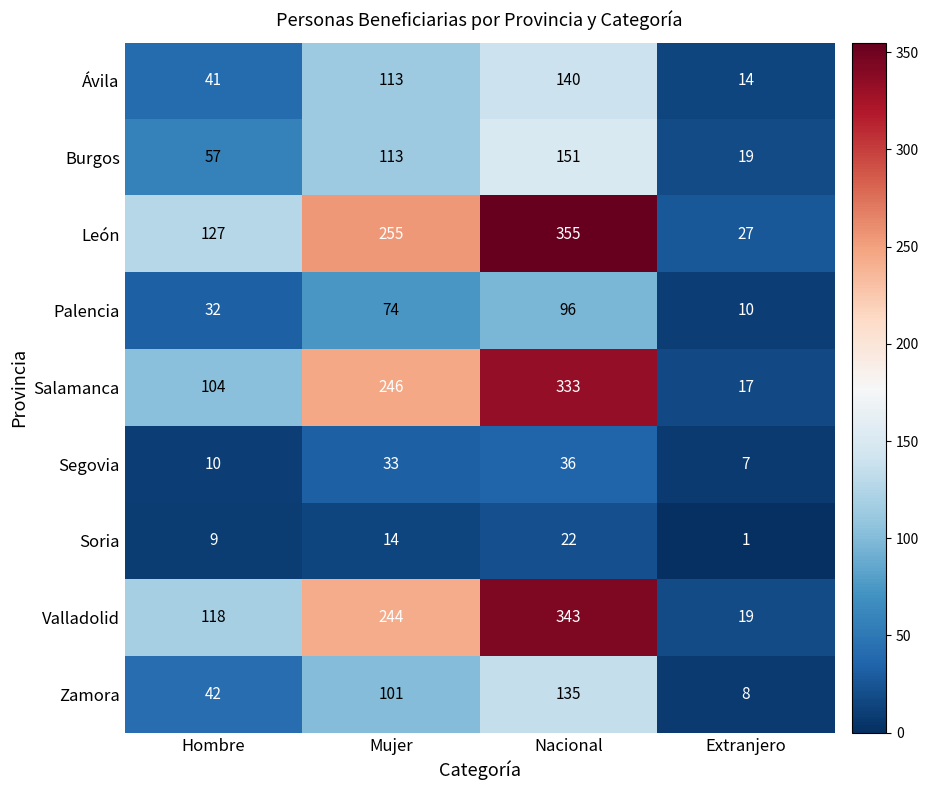

Count the Burgos values in the range 57 to 151.

3